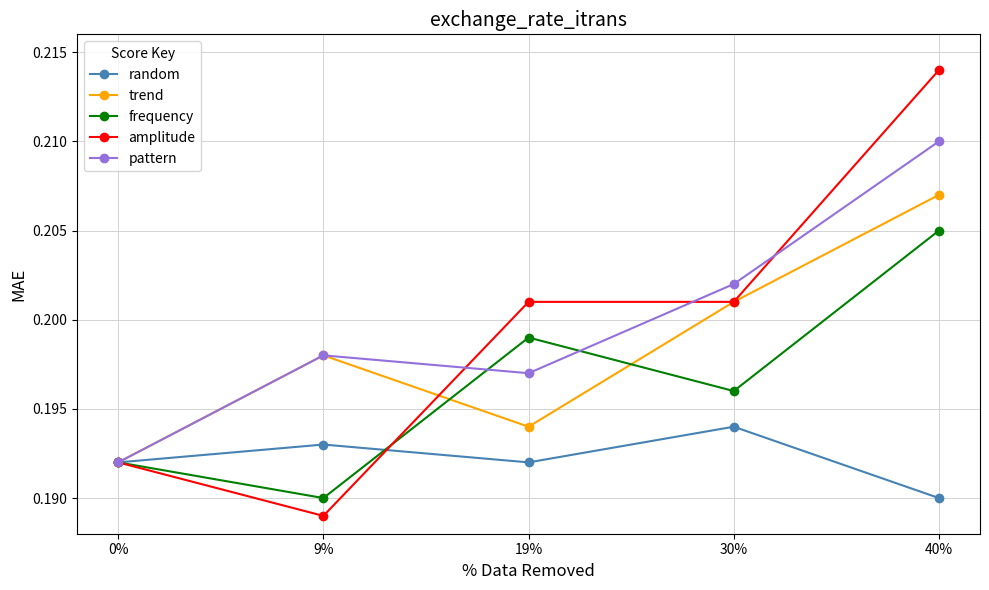

How many interior local valleys does the trend series have?

1